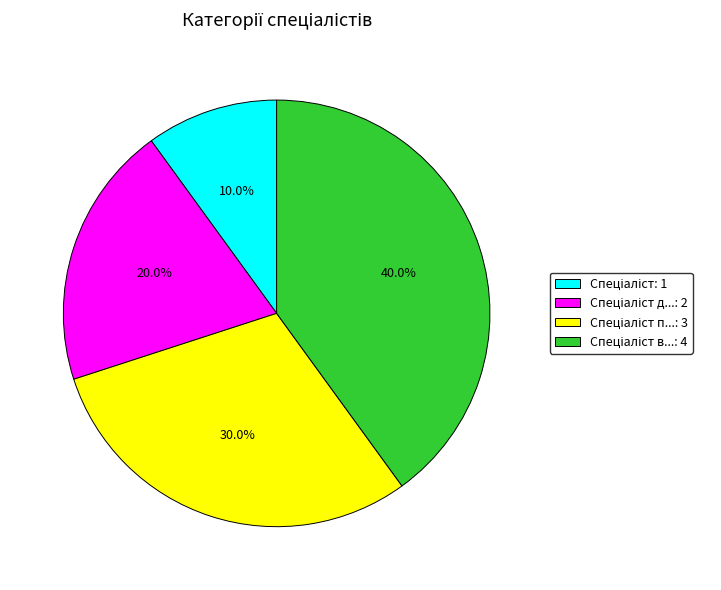

Does any single category account for the majority?

No